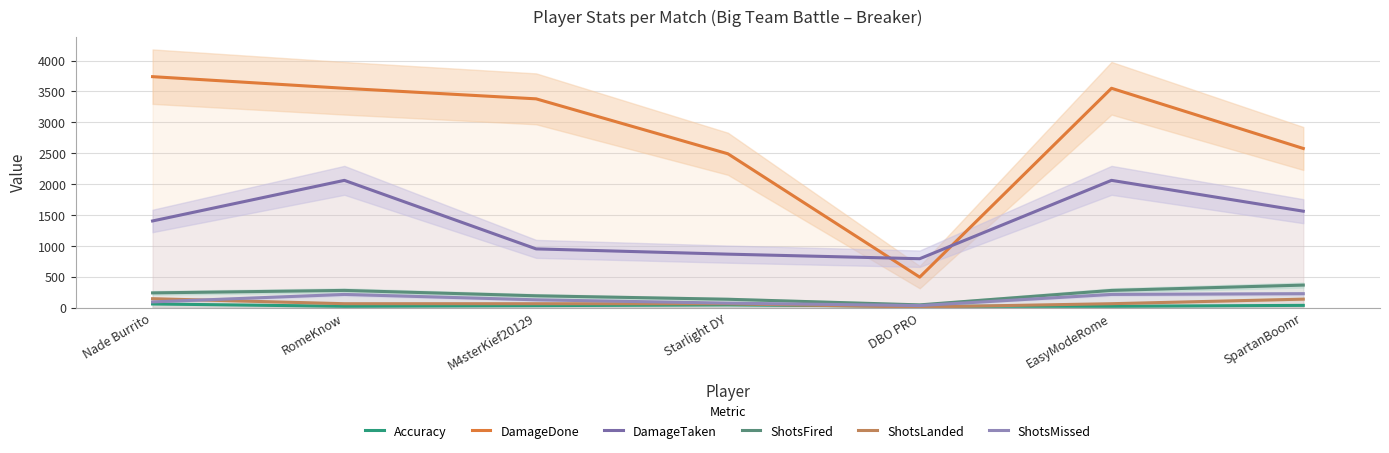

What is the label of the 2nd point from the left?

RomeKnow